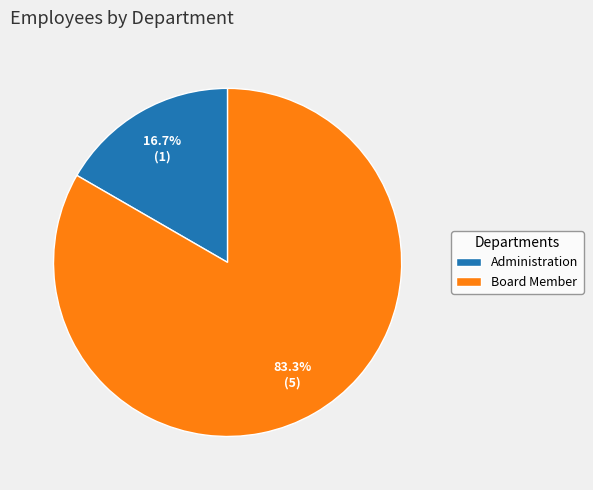

True or false: Administration accounts for 25% of the total.

False